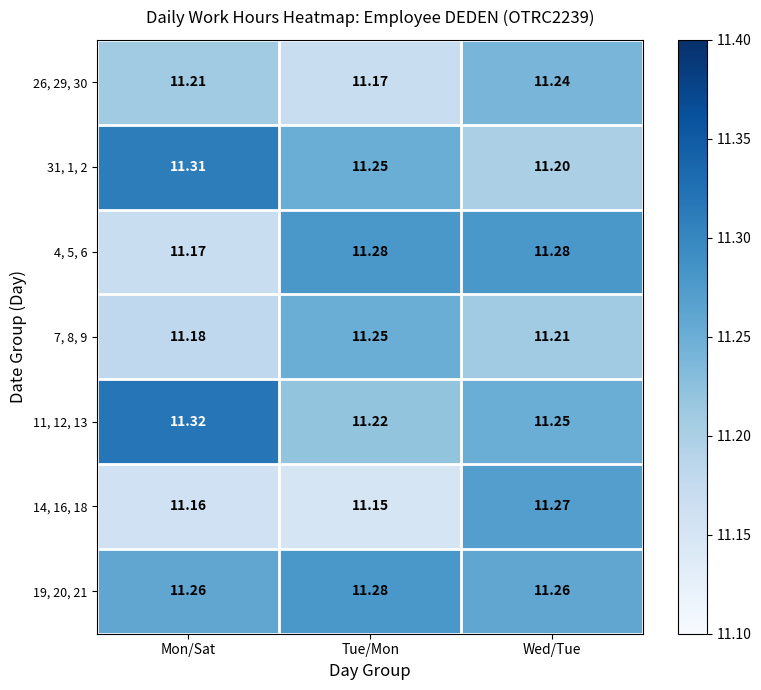

Which category has the lowest value in the 31, 1, 2 series?

Wed/Tue